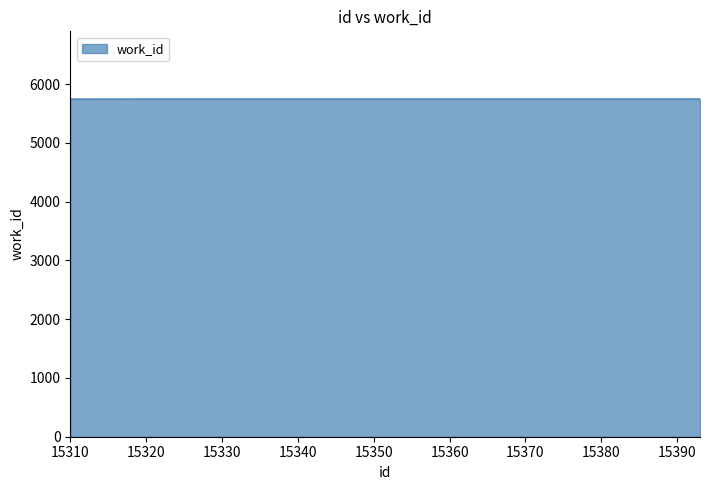

What is the greatest value displayed?

5749